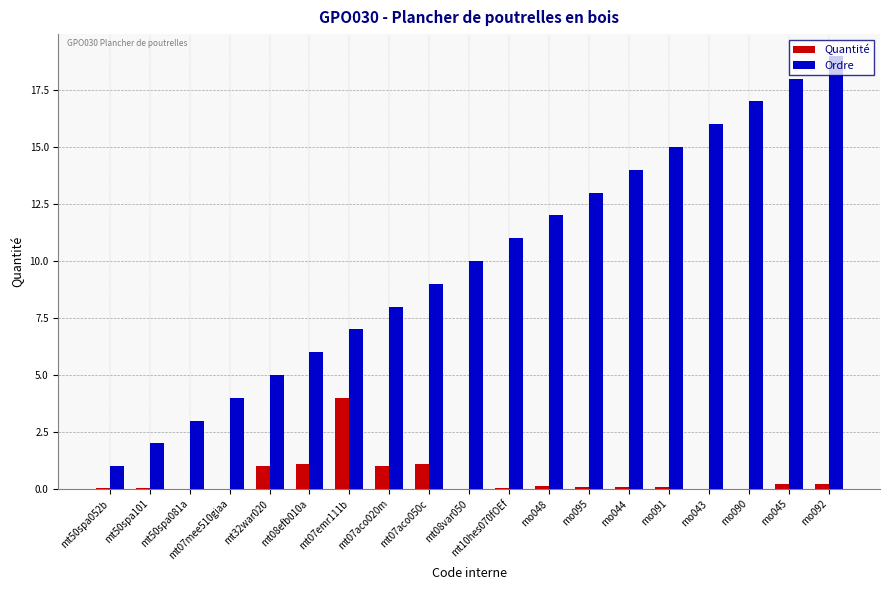

What is the maximum value shown in the chart?

19.0